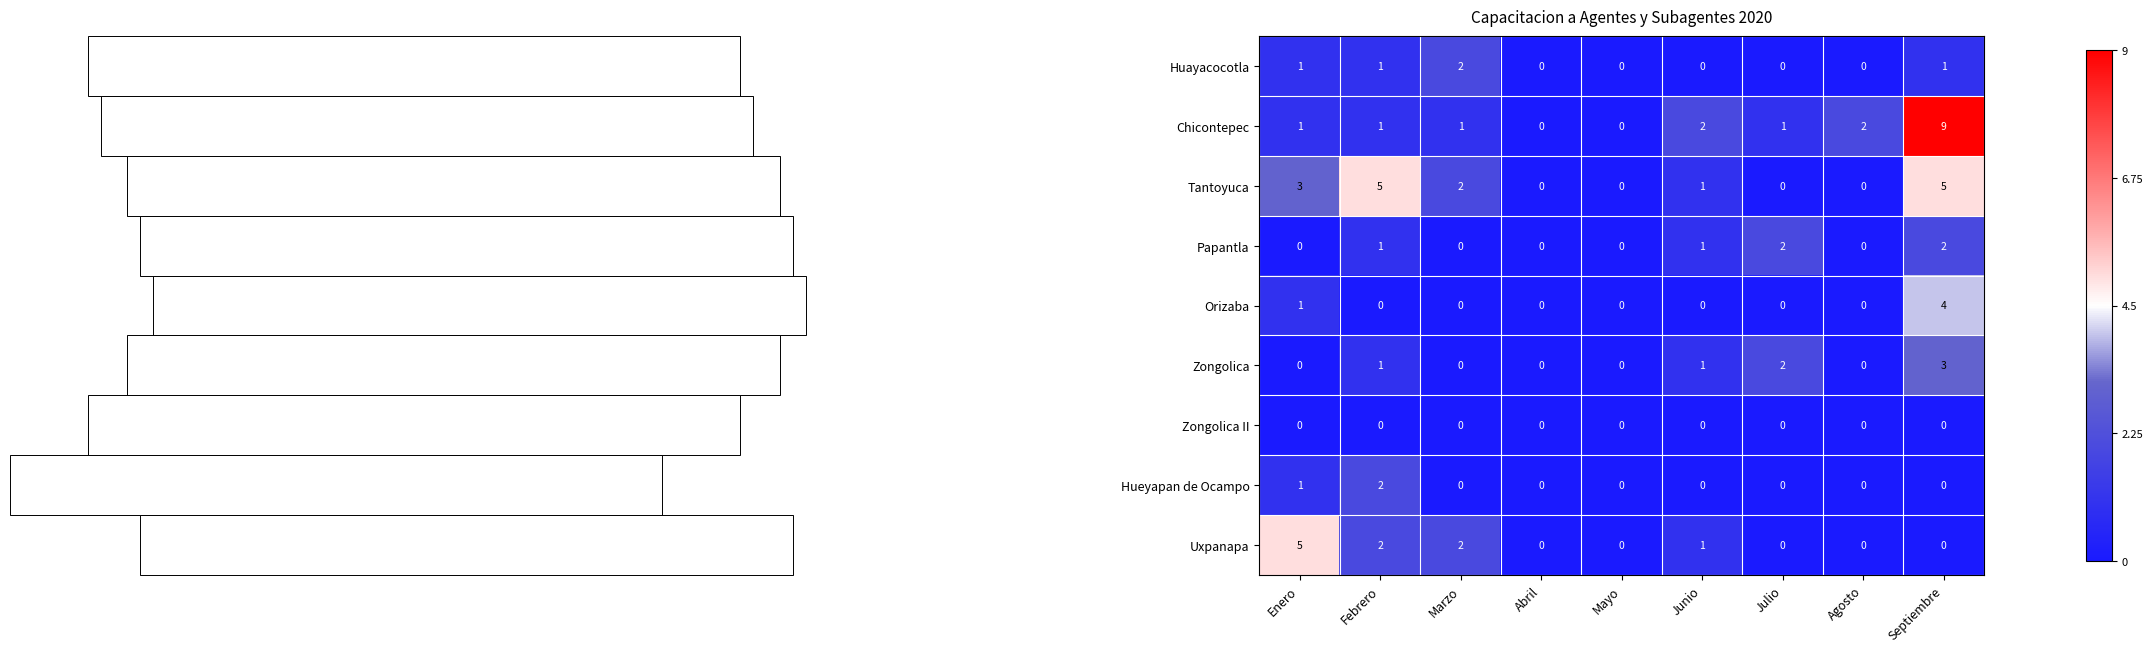

The Papantla series shows 2 at Julio. True or false?

True